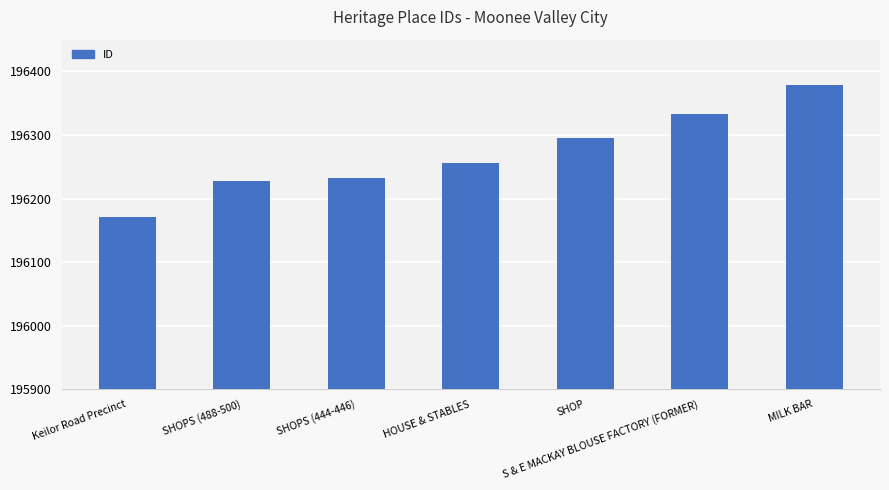

How many bars are there in total?

7